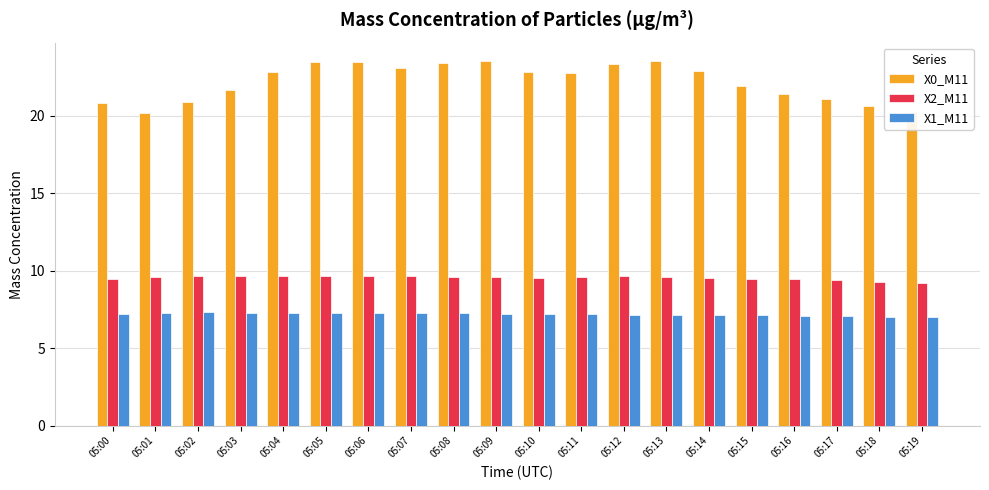

What are all the series names shown in the legend?

X0_M11, X2_M11, X1_M11